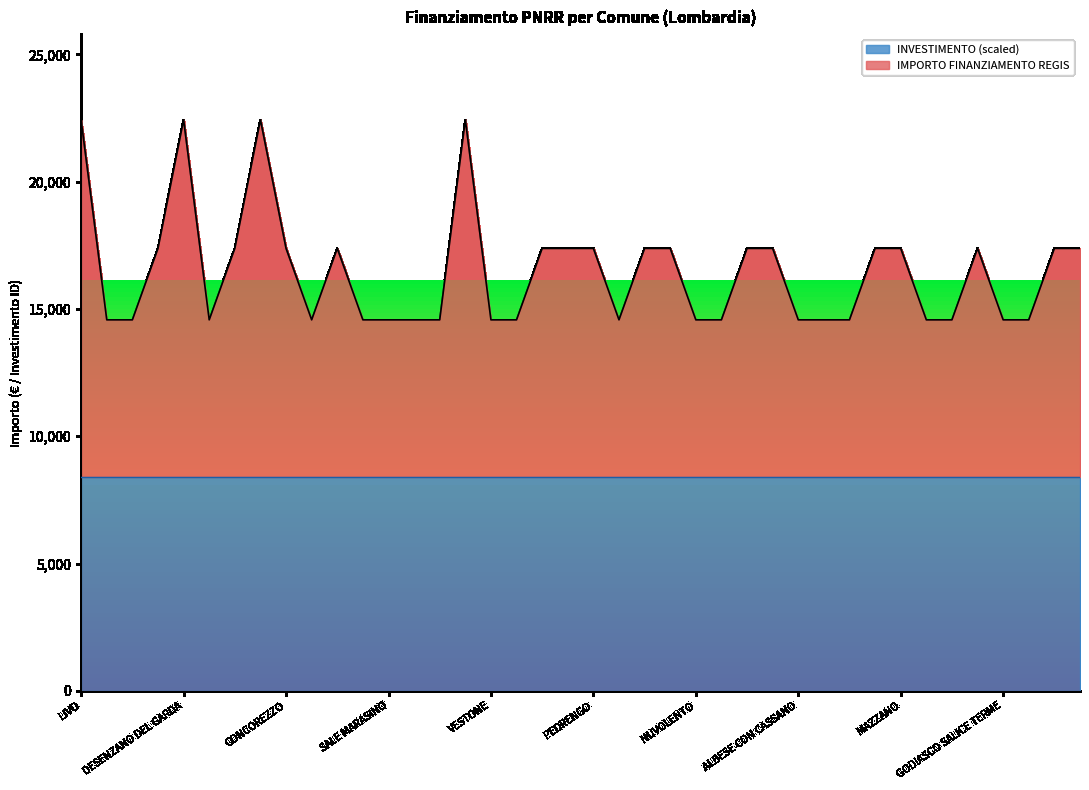

Reading right to left, extract all data points from this chart.

17379.2	17379.2	14573.2	14573.2	17379.2	14573.2	14573.2	17379.2	17379.2	14573.2	14573.2	14573.2	17379.2	17379.2	14573.2	14573.2	17379.2	17379.2	14573.2	17379.2	17379.2	17379.2	14573.2	14573.2	22430.0	14573.2	14573.2	14573.2	14573.2	17379.2	14573.2	17379.2	22430.0	17379.2	14573.2	22430.0	17379.2	14573.2	14573.2	22400.0